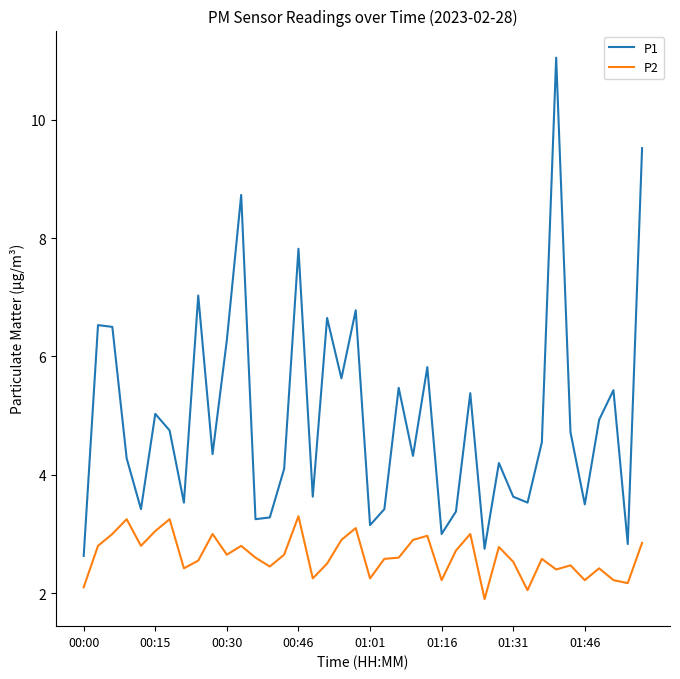

Which series has the largest range (max minus min)?

P1